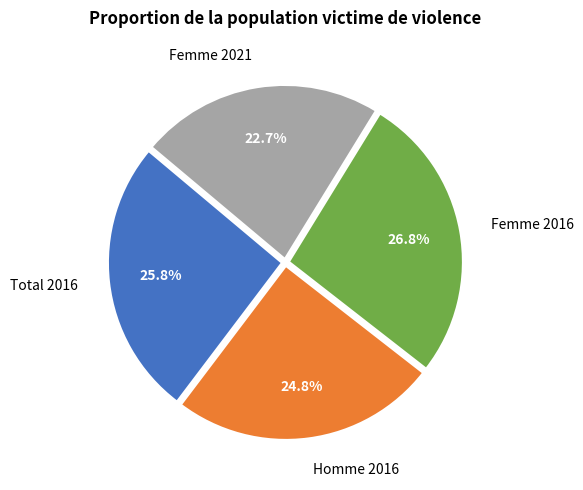

The Homme 2016 slice represents 25% of the pie. True or false?

True